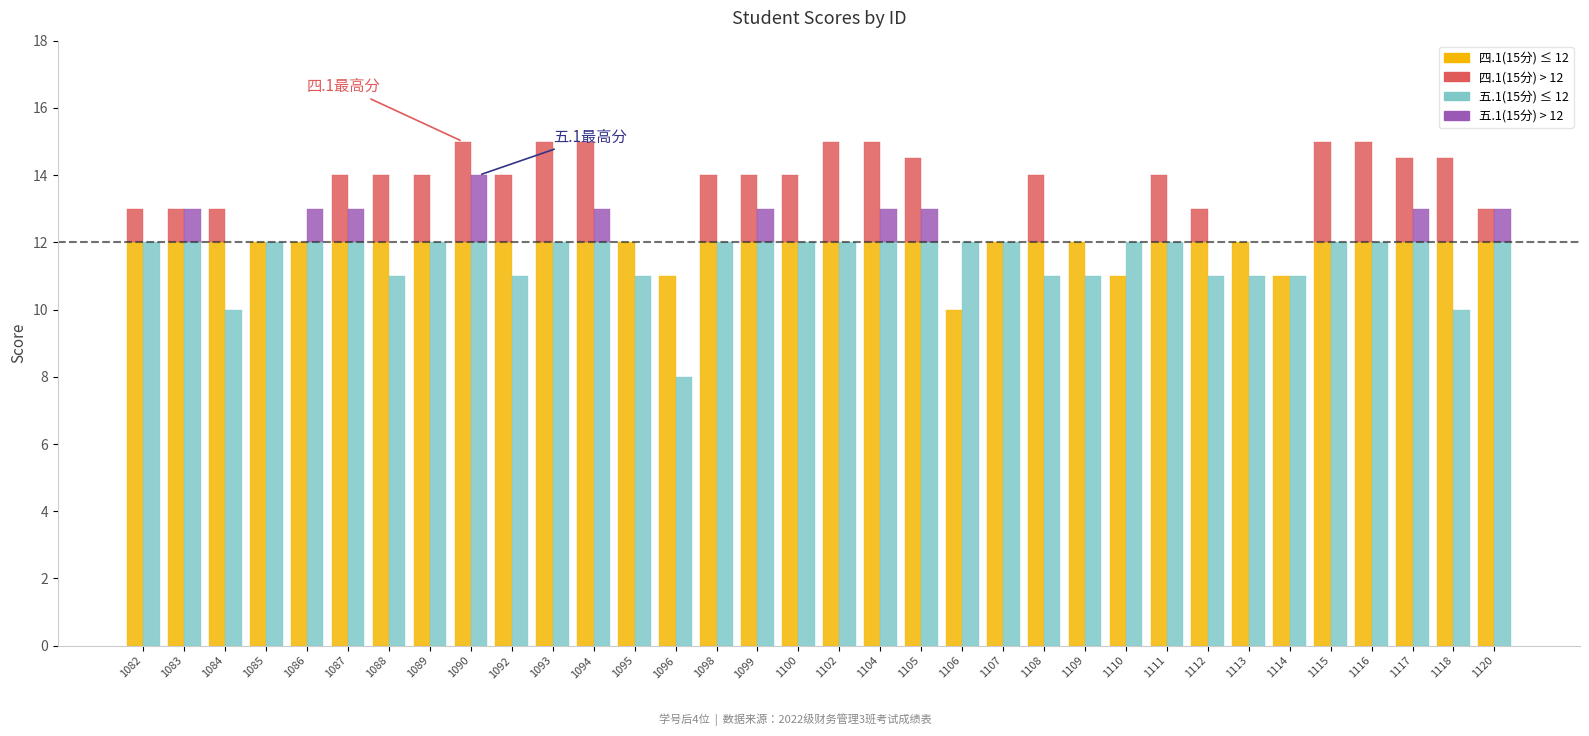

Count the 四.1(15分) values in the range 12 to 14.

20